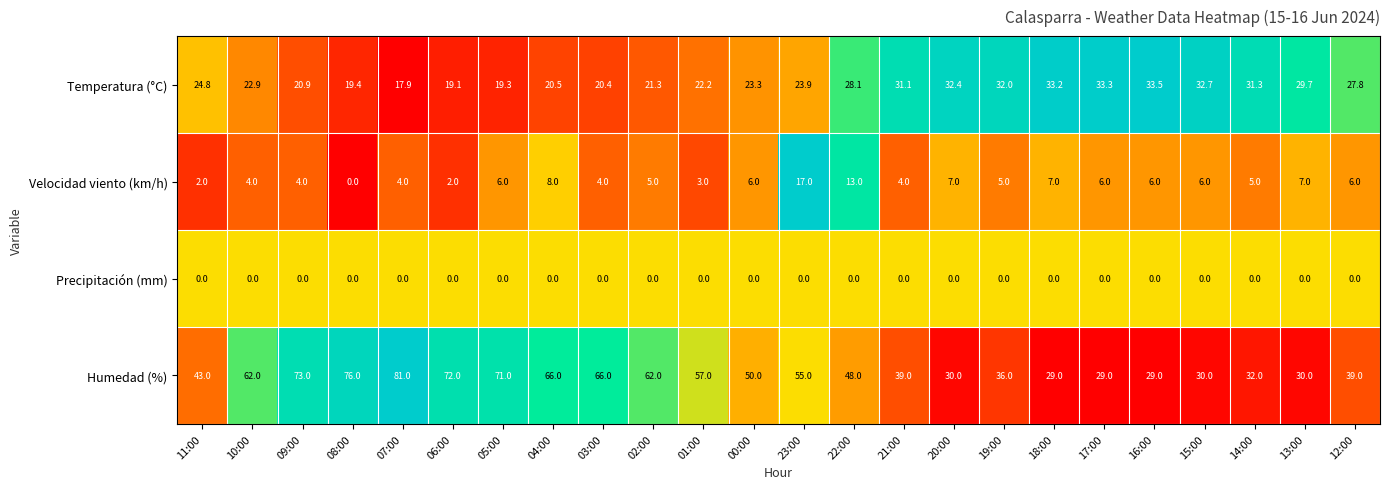

Rank the series at 03:00 from highest to lowest value.

Humedad (%), Temperatura (°C), Velocidad viento (km/h), Precipitación (mm)